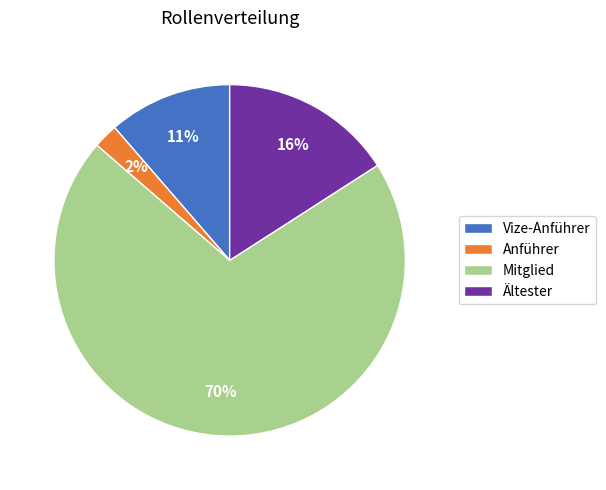

The Vize-Anführer slice represents 11% of the pie. True or false?

True